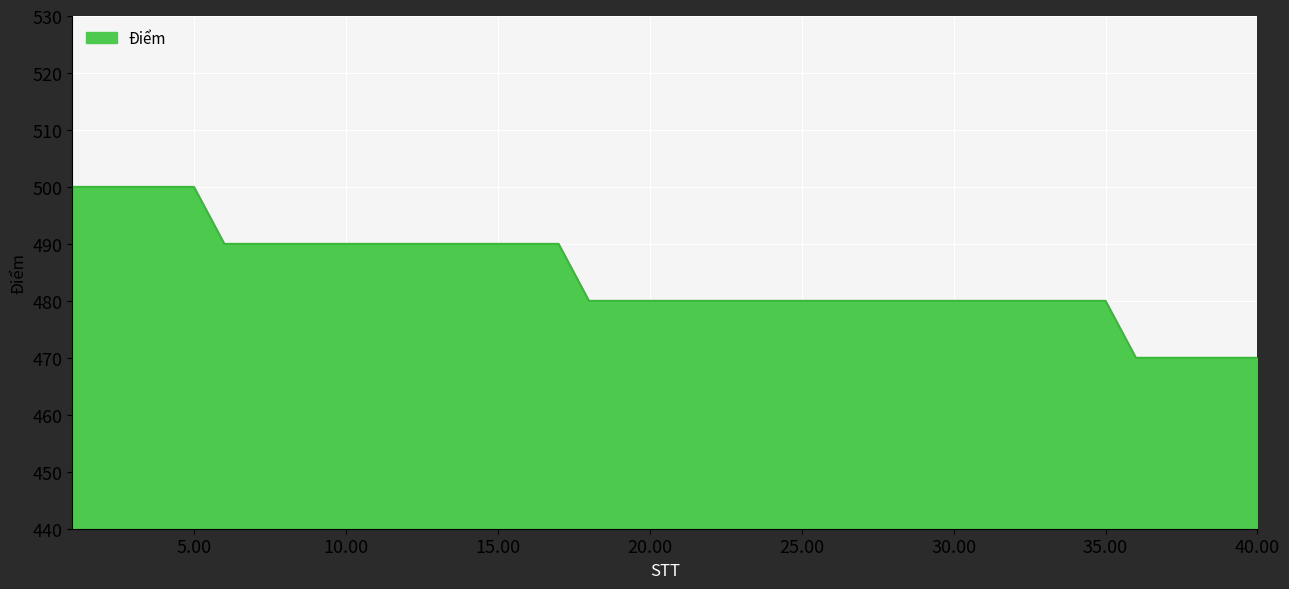

What is the smallest value displayed?

470